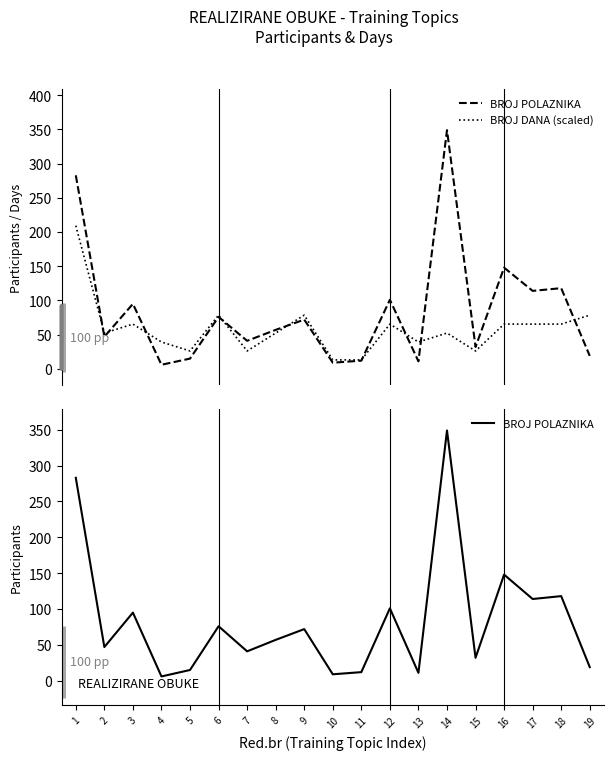

Which series has the largest range (max minus min)?

BROJ POLAZNIKA